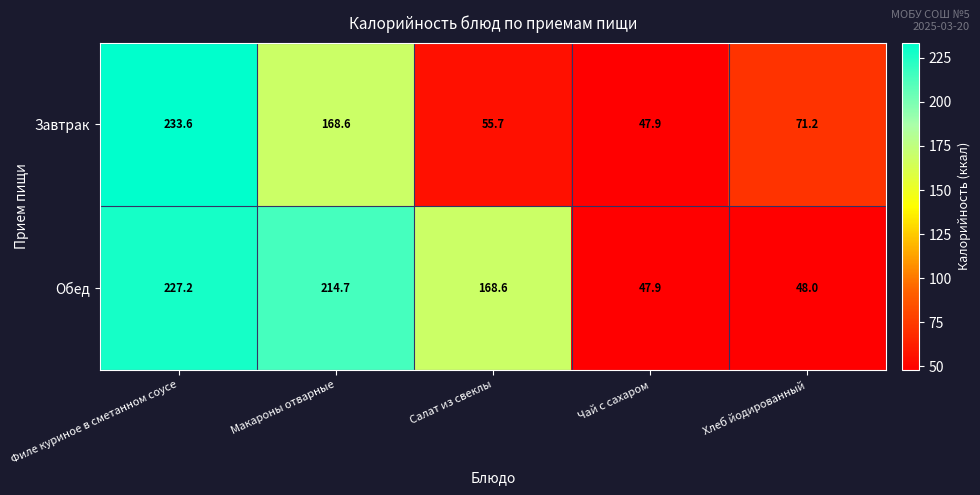

List the labels in order of Обед value, largest first.

Филе куриное в сметанном соусе, Макароны отварные, Салат из свеклы, Хлеб йодированный, Чай с сахаром